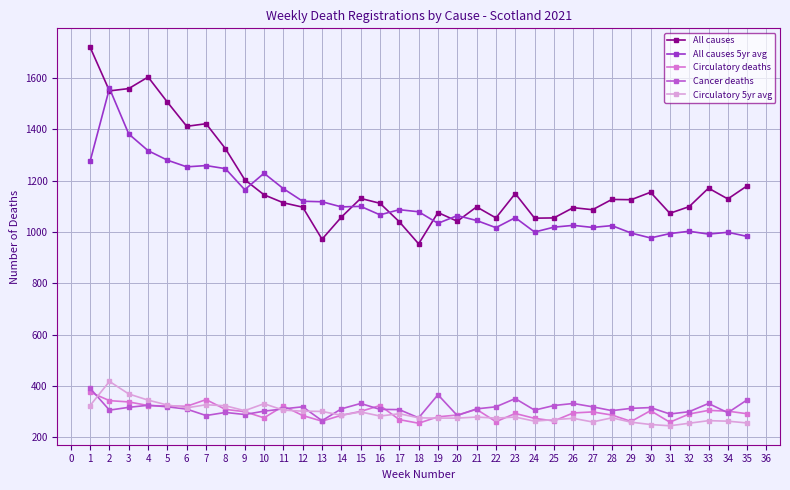

What is the spread (max minus min) of values at 10?

953